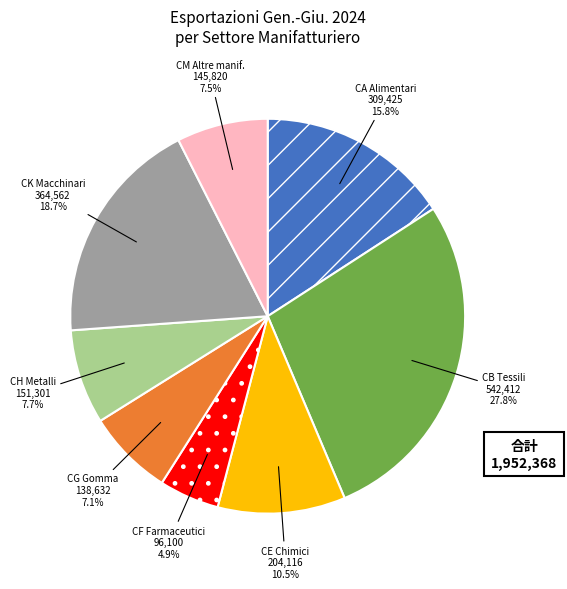

Is there a majority slice in this chart?

No